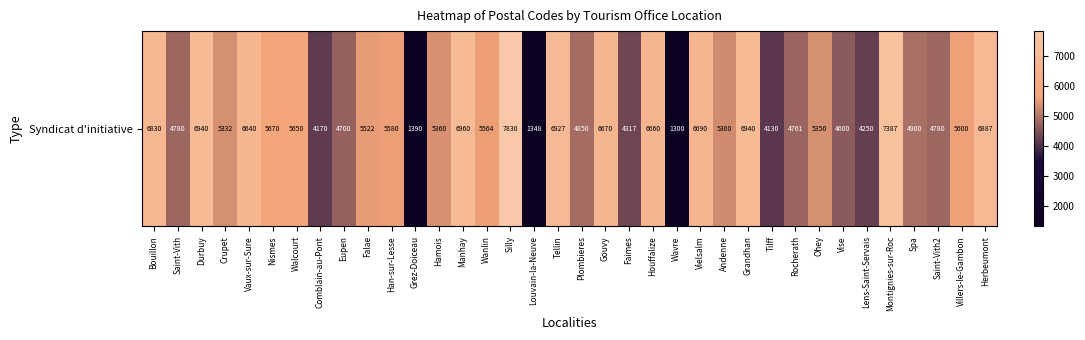

True or false: the data shows 5522 at Falae.

True